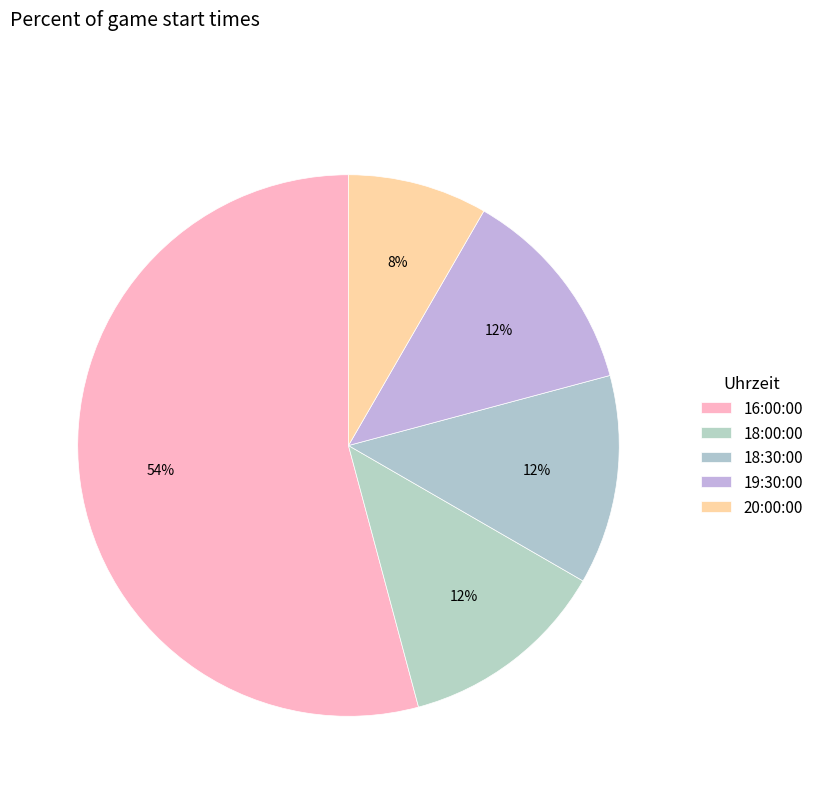

Do 16:00:00 and 20:00:00 together represent more than half of the pie?

Yes